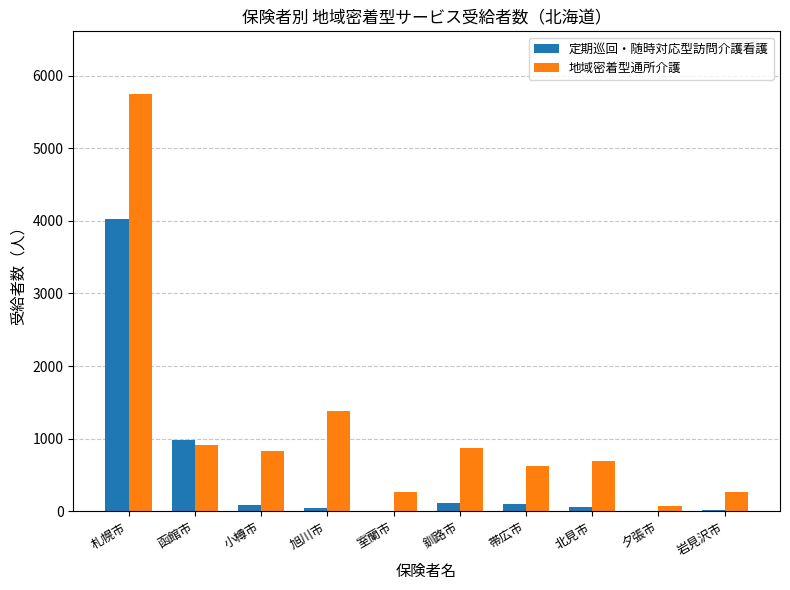

The 地域密着型通所介護 series shows 1161 at 北見市. True or false?

False